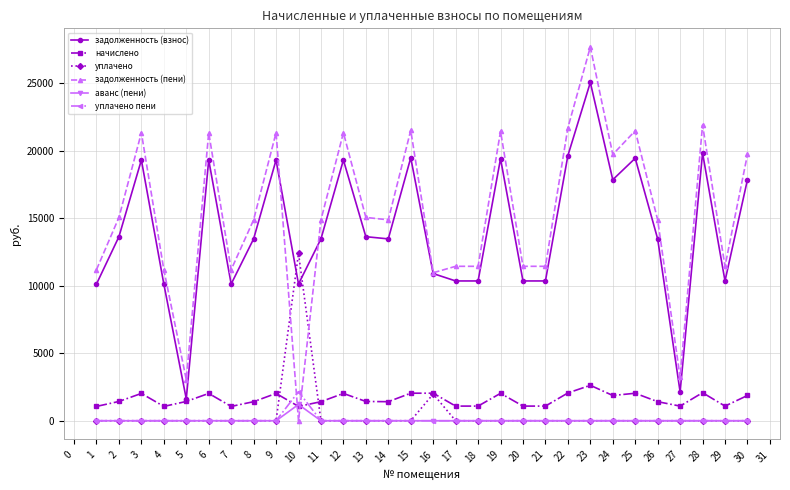

What is the value of the начислено point at the 22nd from the left?

2058.2